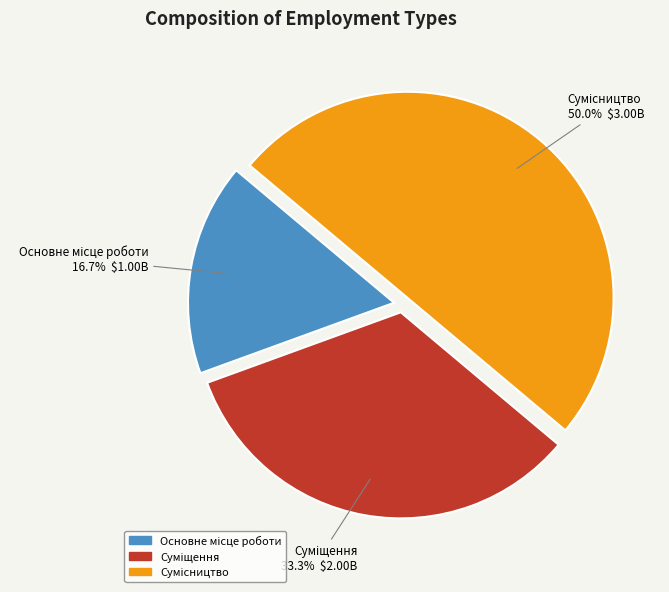

Rank the categories by value from highest to lowest.

Сумісництво, Суміщення, Основне місце роботи